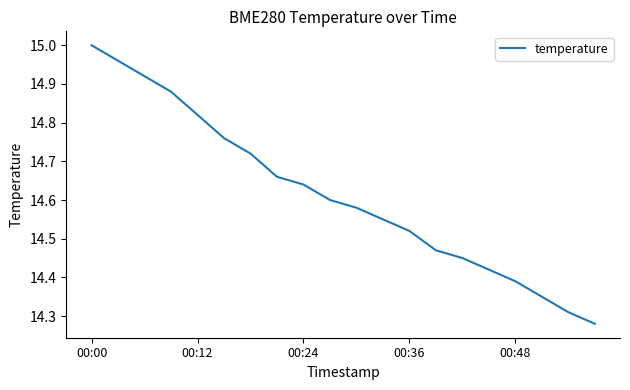

What is the difference between the maximum and minimum values?

0.7